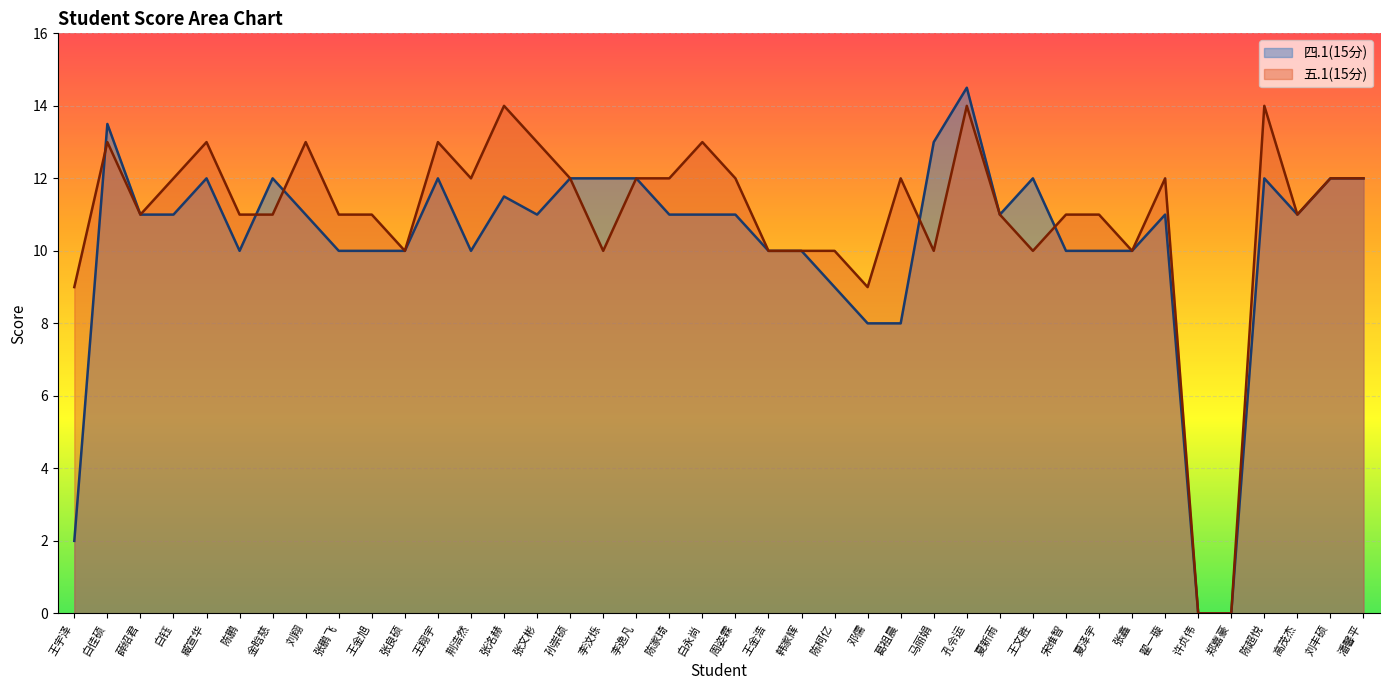

What is the label of the 7th point from the right?

翟一璇